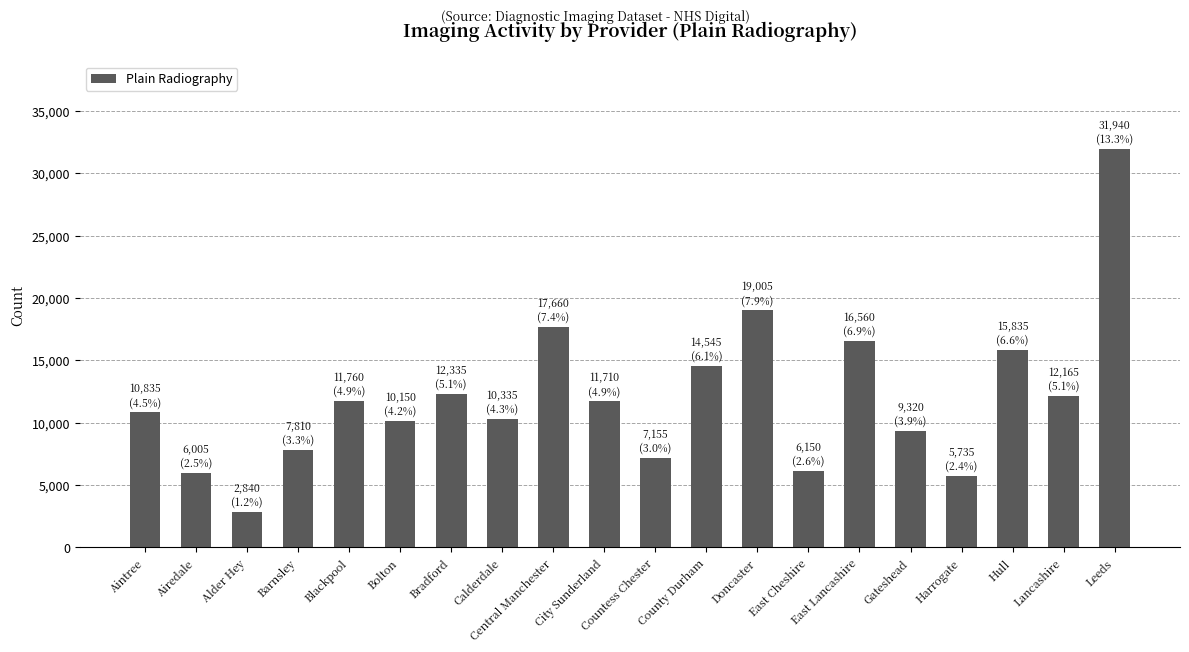

The chart shows a value of 14545 at County Durham. True or false?

True